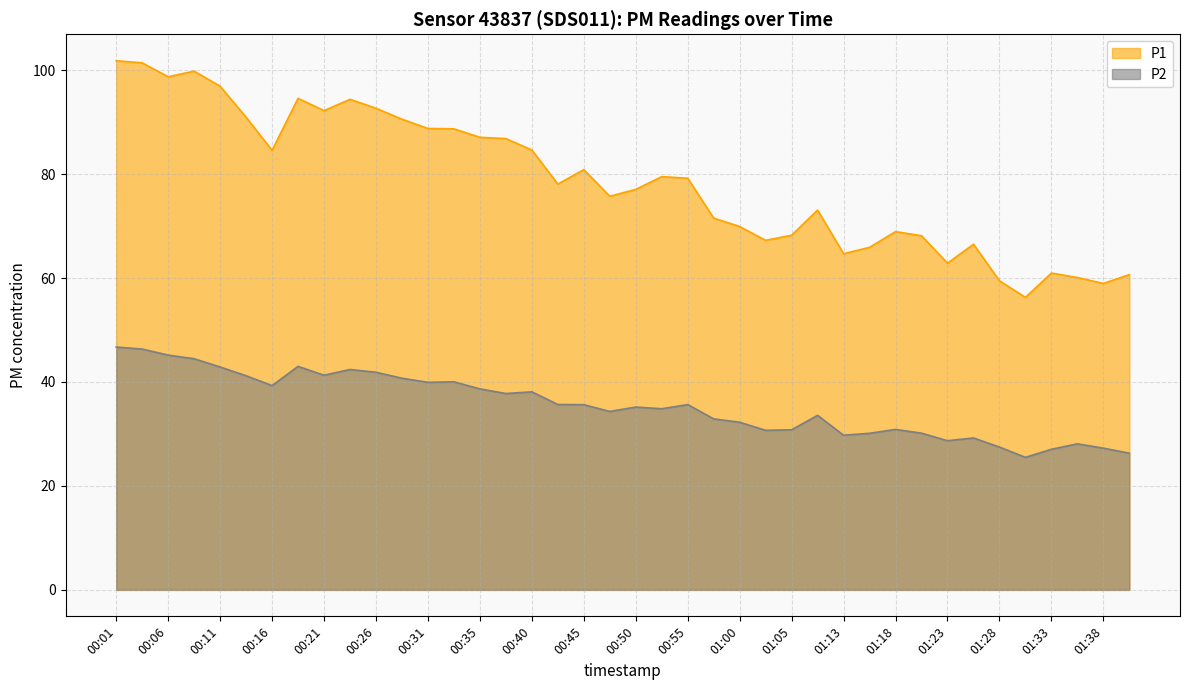

What is the lowest value of the P1 series?

56.3